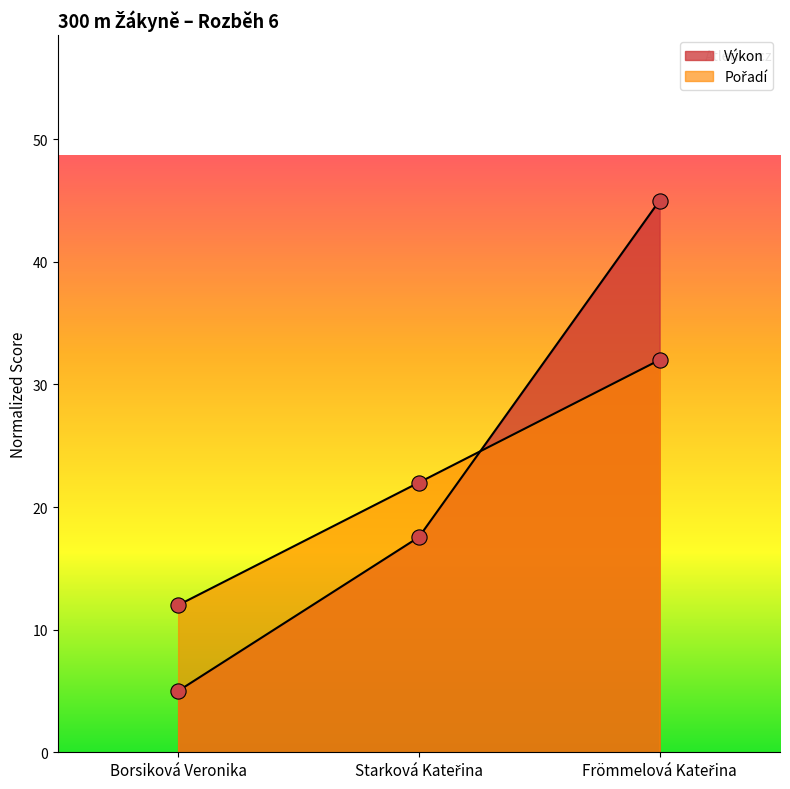

Which series contains the lowest Y value?

Výkon